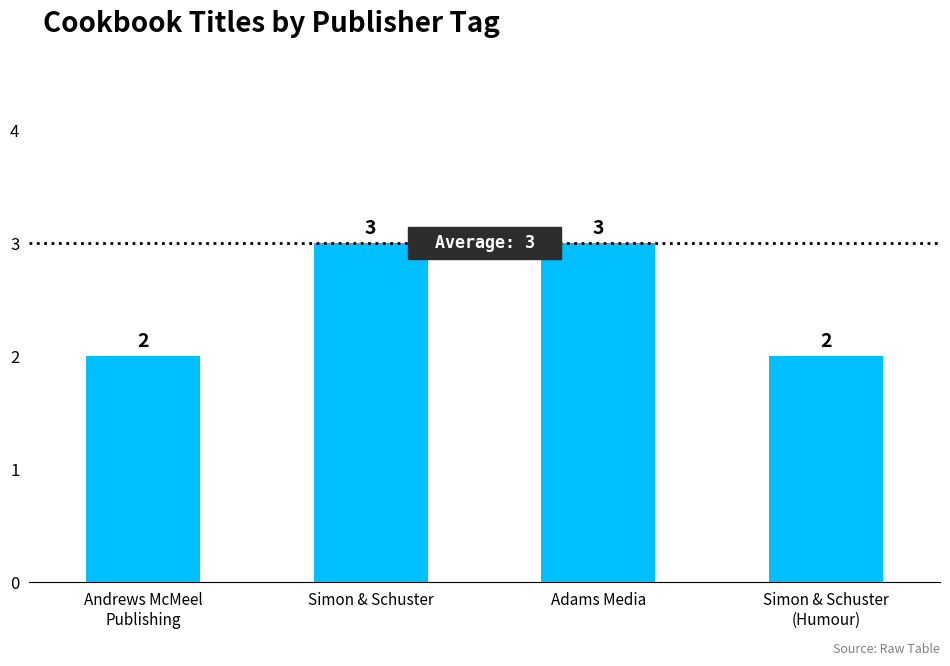

How many categories are shown in the chart?

4